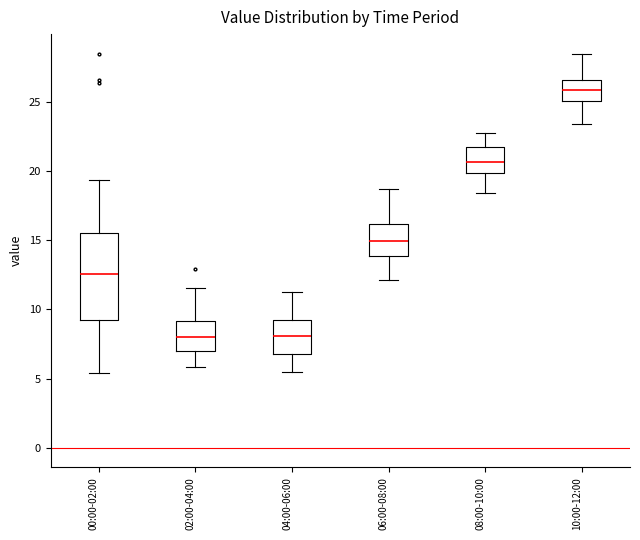

Reading left to right, transcribe this box plot: for each box, give where its median line is, the range the box spans, and where its two whiskers end, as read against the y-axis. The values are not printed on the chart, so give them approximately, as read against the axis.

00:00-02:00: median 12.5, box 9.0 to 15.5, whiskers 5.5 to 19.5
02:00-04:00: median 8.0, box 7.0 to 9.0, whiskers 6.0 to 11.5
04:00-06:00: median 8.0, box 7.0 to 9.0, whiskers 5.5 to 11.5
06:00-08:00: median 15.0, box 14.0 to 16.0, whiskers 12.0 to 18.5
08:00-10:00: median 20.5, box 20.0 to 22.0, whiskers 18.5 to 23.0
10:00-12:00: median 26.0, box 25.0 to 26.5, whiskers 23.5 to 28.5